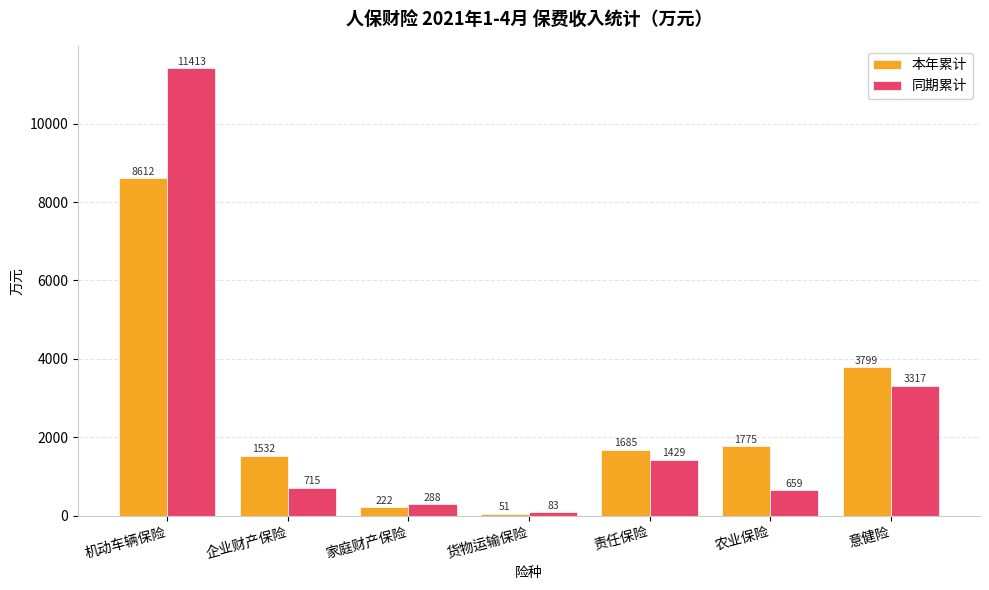

What is the average value of the 同期累计 series?

2557.7